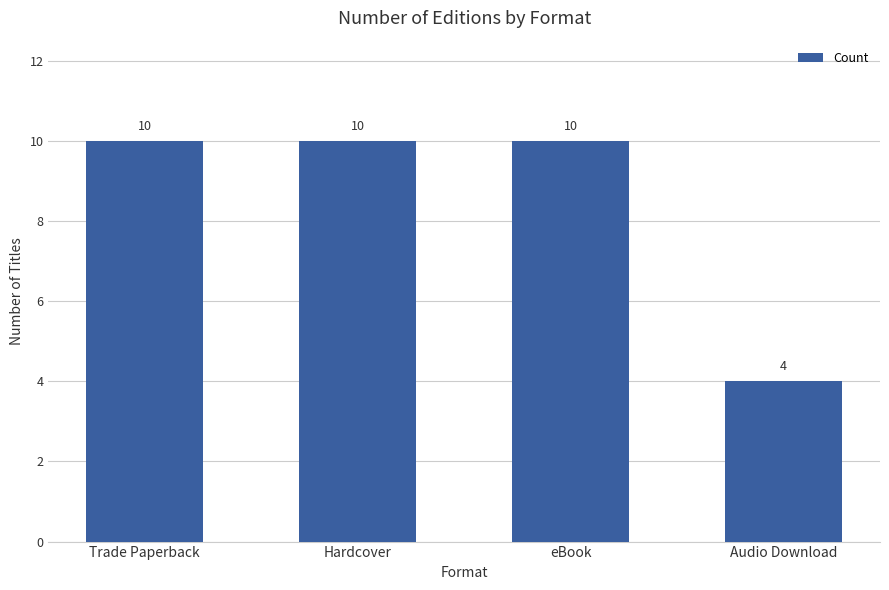

Between Audio Download and Hardcover, which is larger?

Hardcover